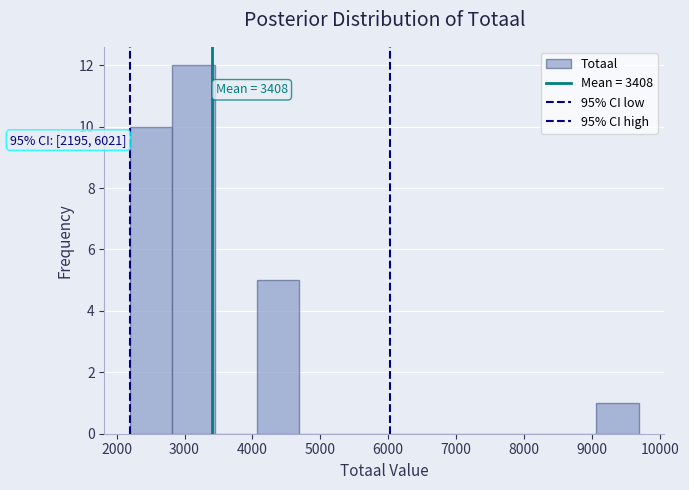

Which range on the x-axis has the tallest bar?

2800 to 3400